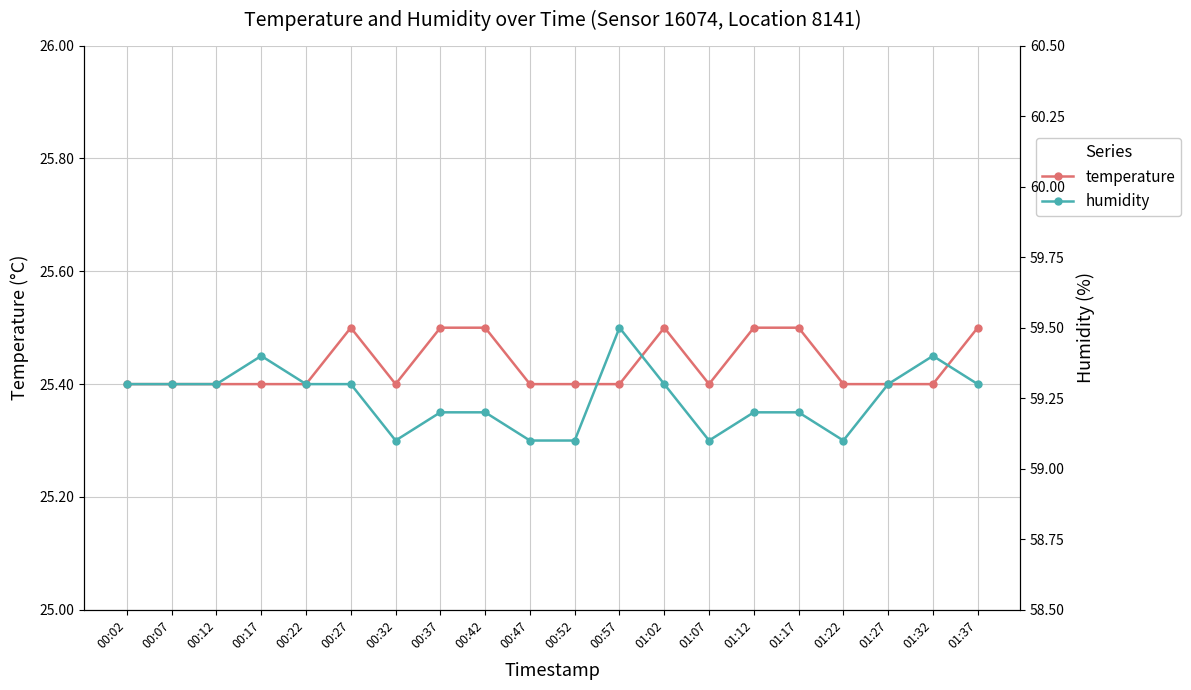

How many interior local valleys does the humidity series have?

3